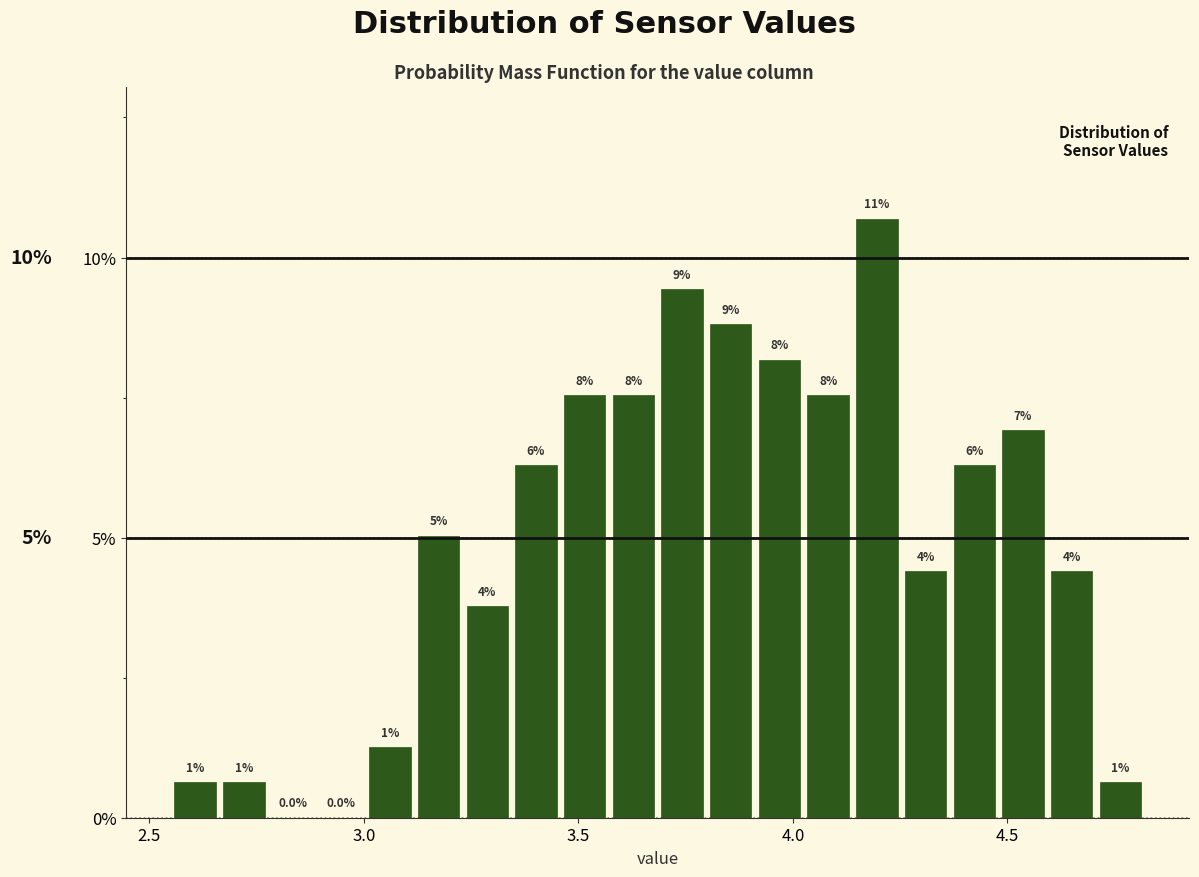

Around what value on the x-axis is the tallest bar? Give the approximate position of its centre, as read against the axis.

4.20